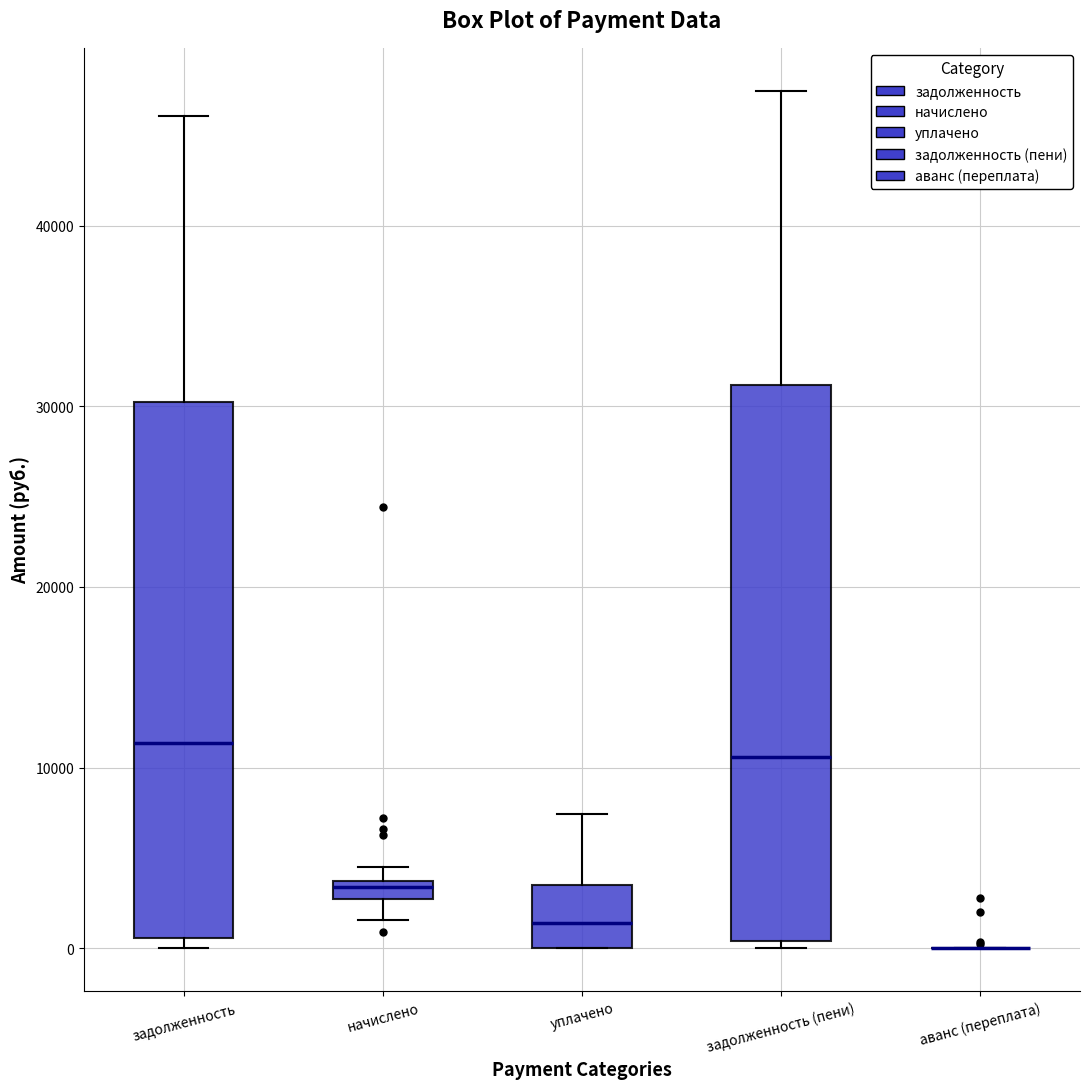

Where does the median line of the box for задолженность sit on the y-axis? The values are not printed on the chart, so give them approximately, as read against the axis.

11000